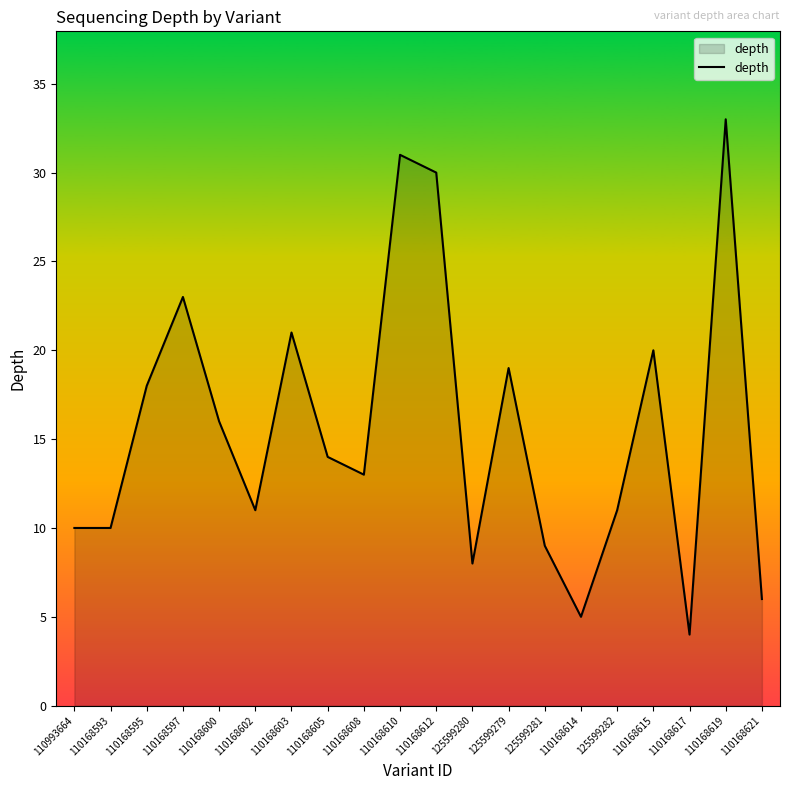

Which label corresponds to the smallest value in the chart?

110168617